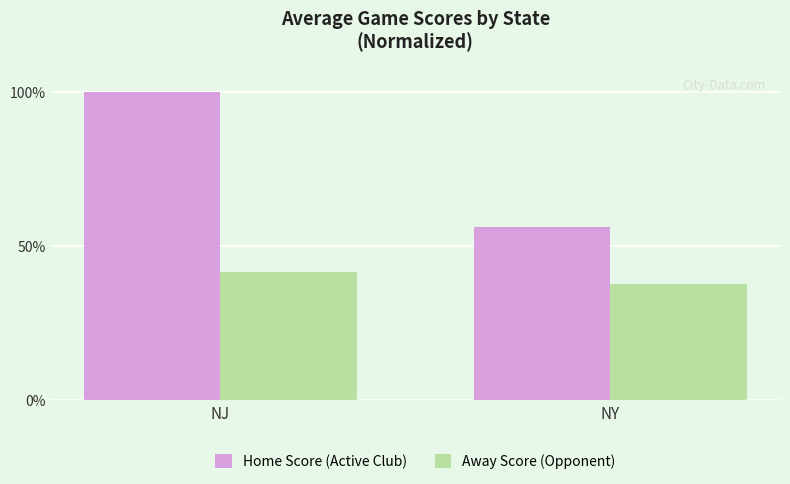

Reading left to right, list all the values displayed in this chart.

Home Score (Active Club): NJ=100.0	NY=56.4
Away Score (Opponent): NJ=41.8	NY=37.9